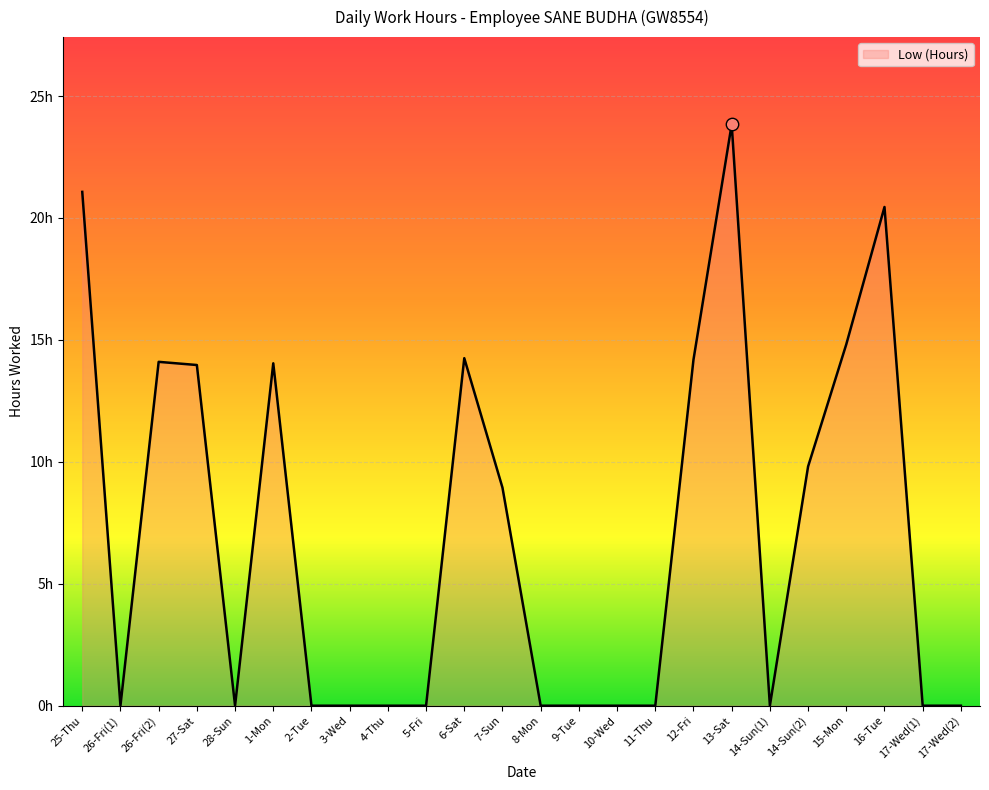

What is the ratio of the value at 6-Sat to the value at 7-Sun?

1.6